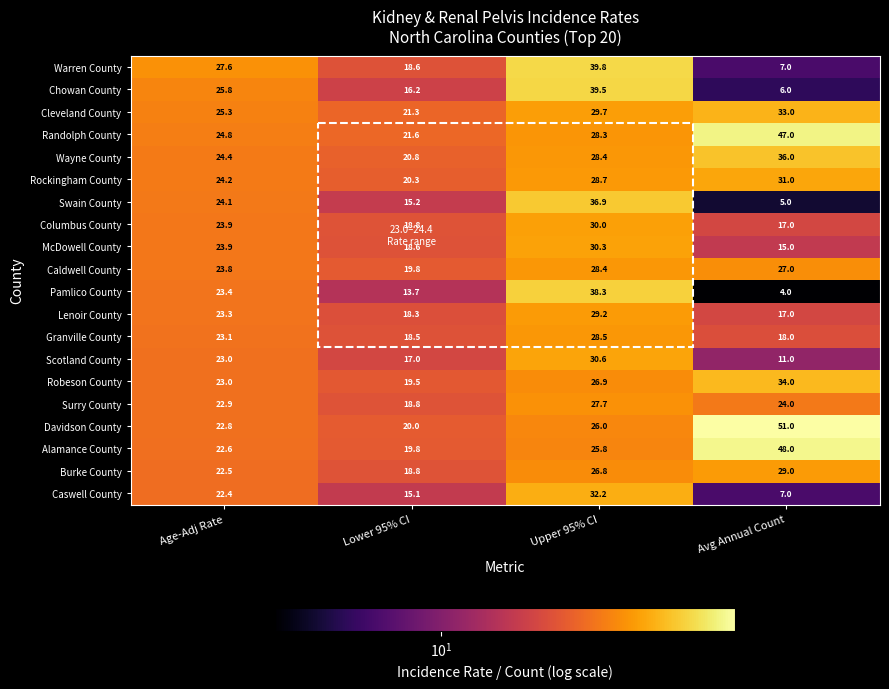

Between Lower 95% CI and Avg Annual Count, which series saw the biggest shift?

Davidson County